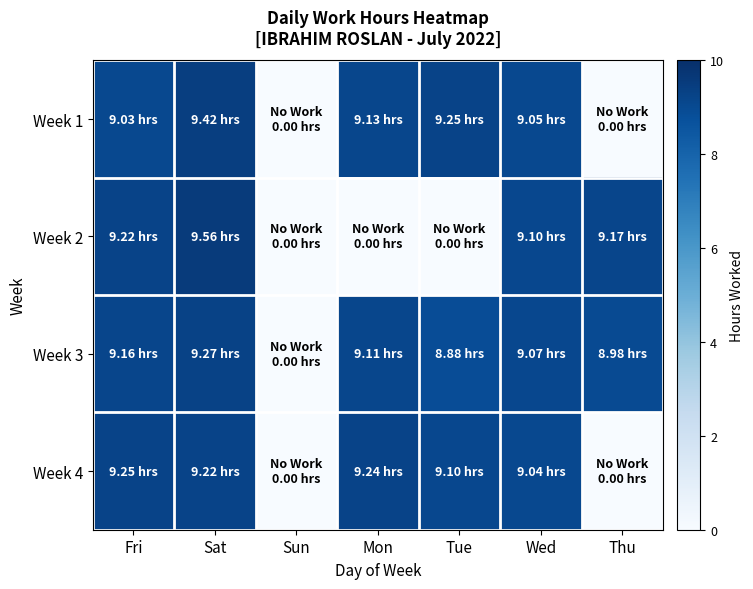

Reading left to right, transcribe all the data shown in this chart.

Week 1: Fri=9.0	Sat=9.4	Sun=0.0	Mon=9.1	Tue=9.2	Wed=9.1	Thu=0.0
Week 2: Fri=9.2	Sat=9.6	Sun=0.0	Mon=0.0	Tue=0.0	Wed=9.1	Thu=9.2
Week 3: Fri=9.2	Sat=9.3	Sun=0.0	Mon=9.1	Tue=8.9	Wed=9.1	Thu=9.0
Week 4: Fri=9.2	Sat=9.2	Sun=0.0	Mon=9.2	Tue=9.1	Wed=9.0	Thu=0.0